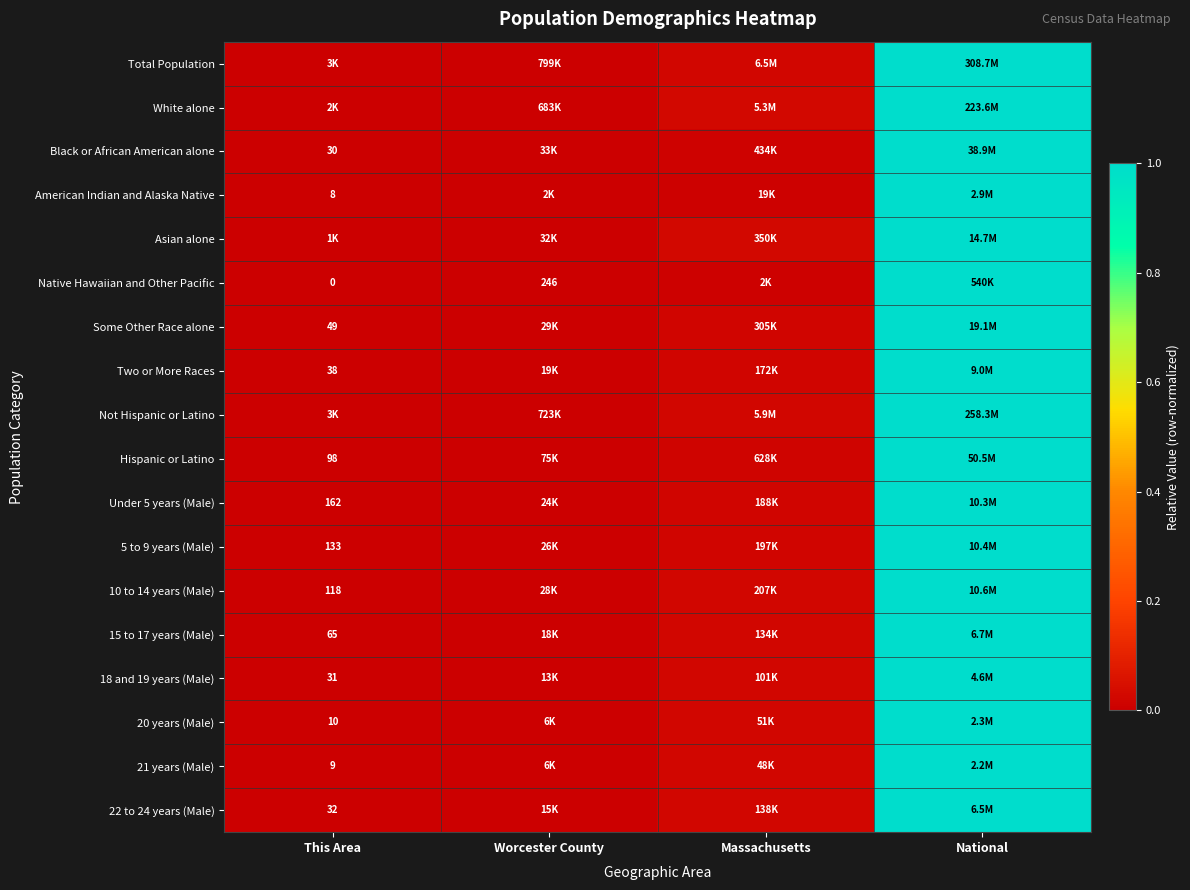

Where is Black or African American alone nearest to the value 0?

This Area